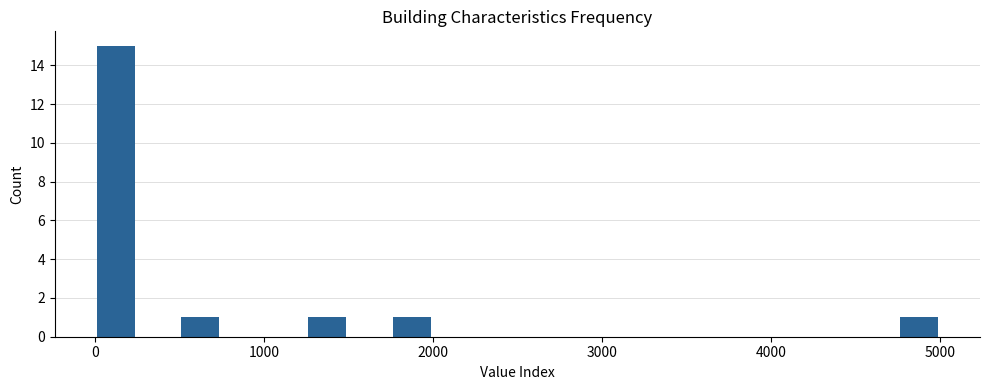

Read against the x-axis, roughly where is the centre of the tallest bar?

100